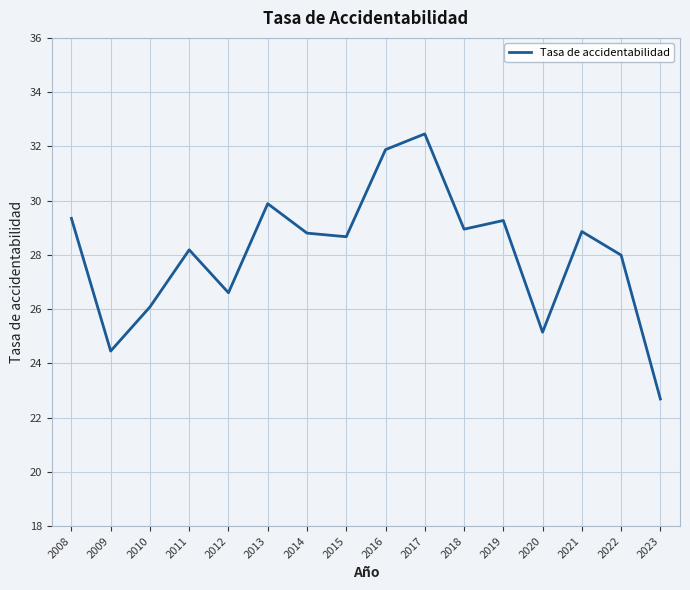

The value at 2009 is 11.9. True or false?

False